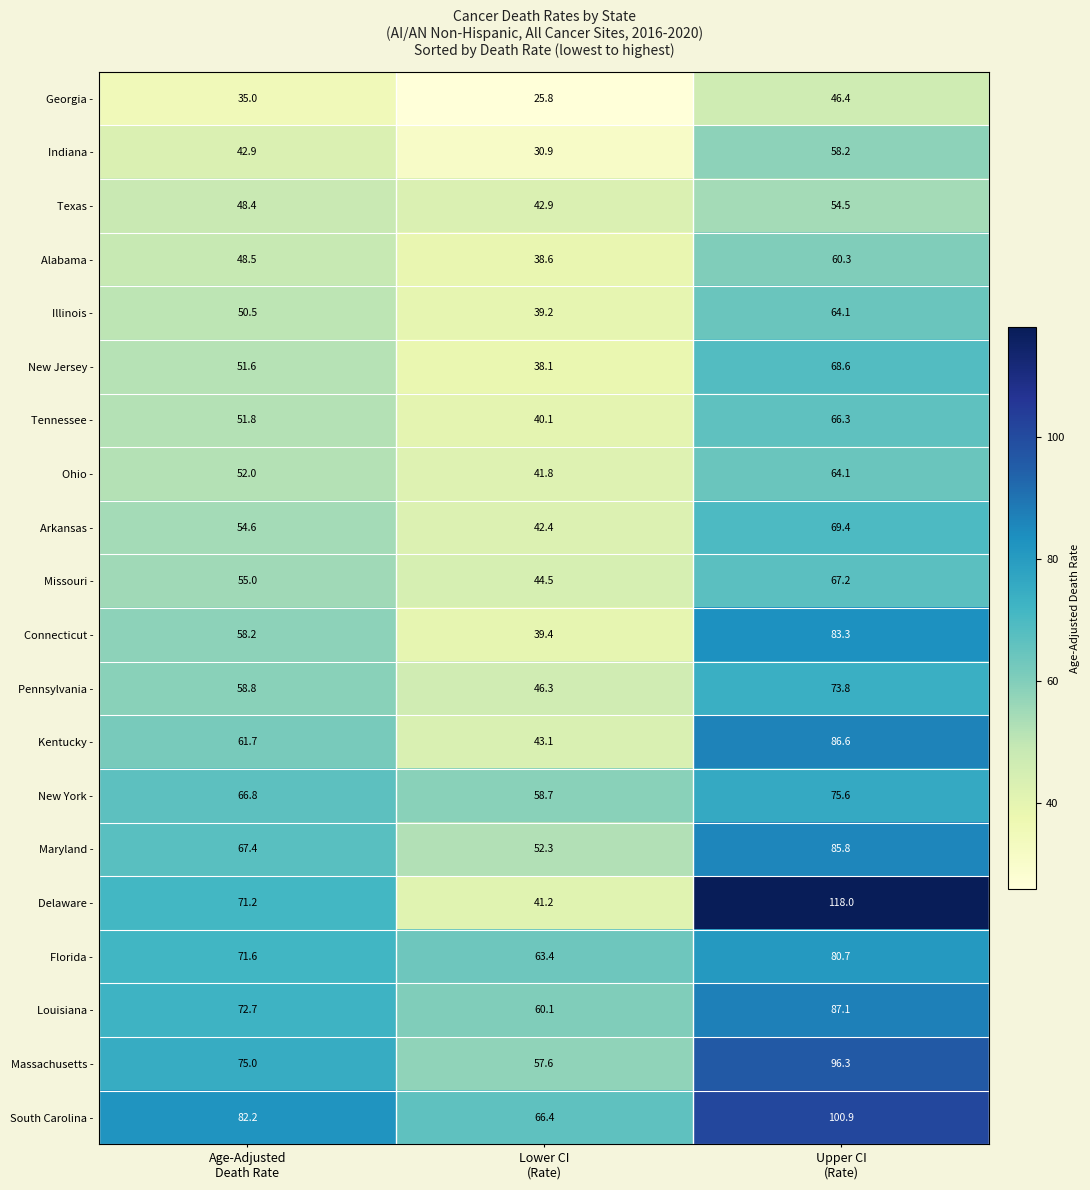

What is the sum of all Delaware - values?

230.4